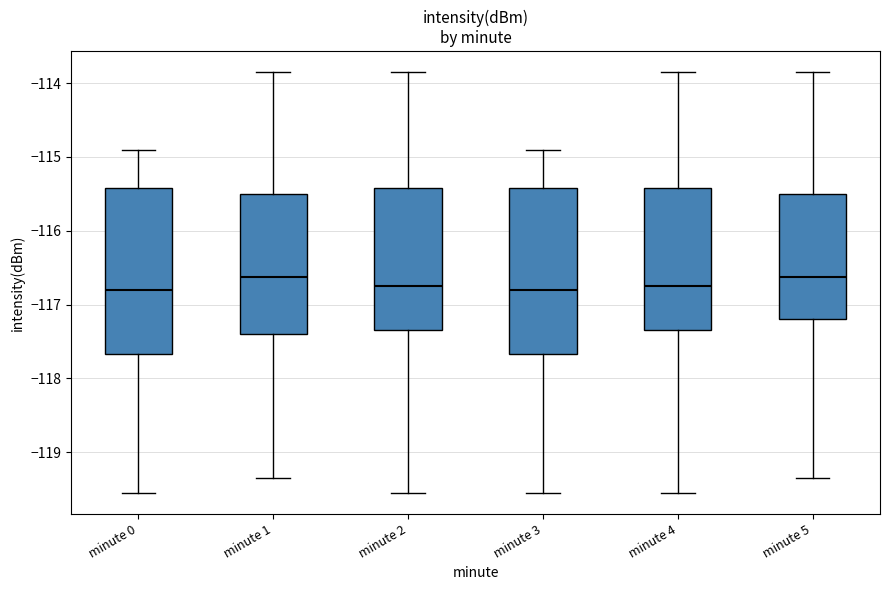

Reading left to right, transcribe this box plot: for each box, give where its median line is, the range the box spans, and where its two whiskers end, as read against the y-axis. The values are not printed on the chart, so give them approximately, as read against the axis.

minute 0: median -116.8, box -117.7 to -115.4, whiskers -119.5 to -114.9
minute 1: median -116.6, box -117.4 to -115.5, whiskers -119.3 to -113.9
minute 2: median -116.7, box -117.3 to -115.4, whiskers -119.5 to -113.9
minute 3: median -116.8, box -117.7 to -115.4, whiskers -119.5 to -114.9
minute 4: median -116.7, box -117.3 to -115.4, whiskers -119.5 to -113.9
minute 5: median -116.6, box -117.2 to -115.5, whiskers -119.3 to -113.9